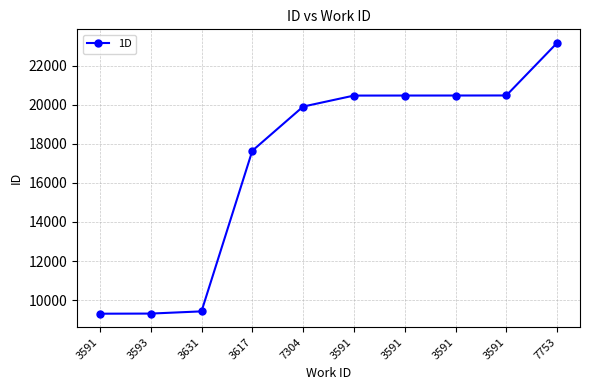

True or false: there are more than 1 points higher than both neighbors.

False